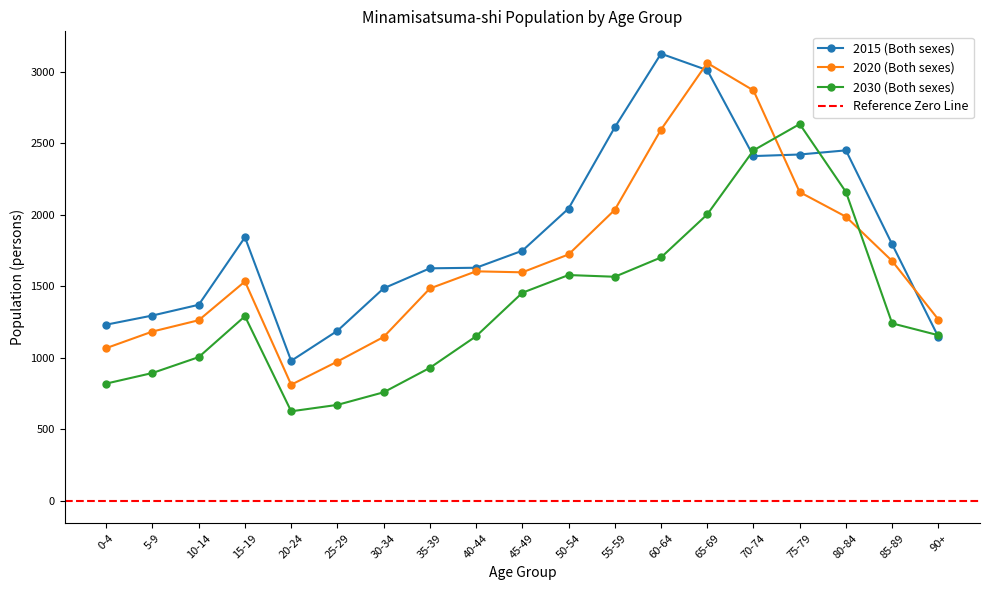

Which series changed the most between 50-54 and 55-59?

2015 (Both sexes)